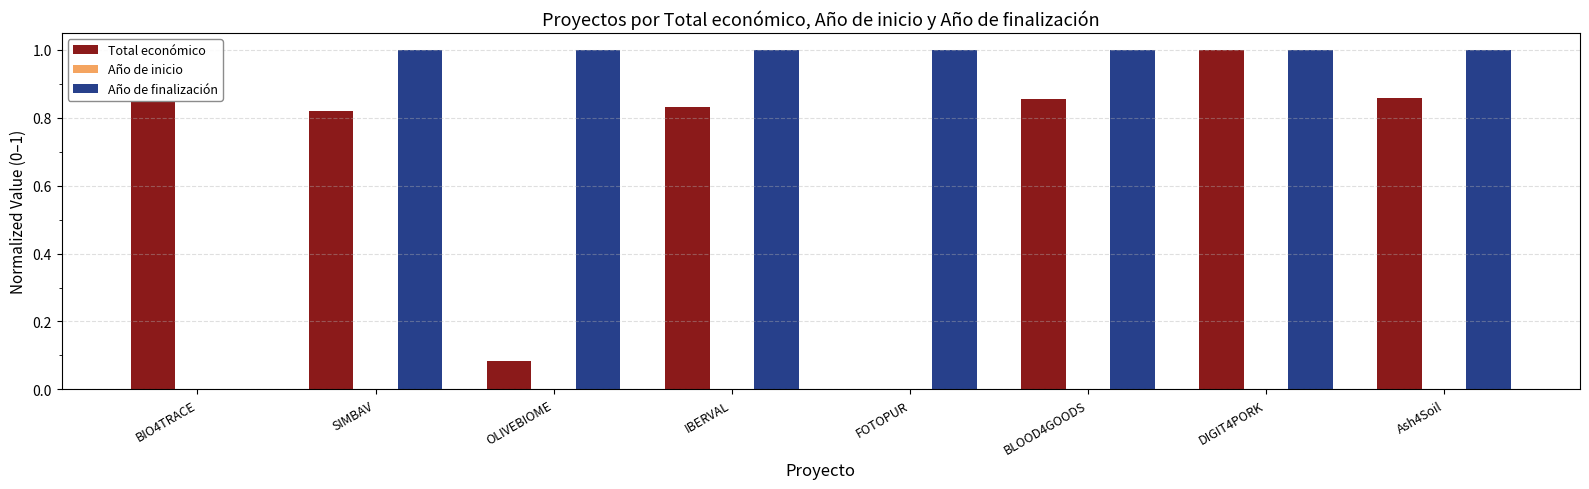

Where is Año de finalización nearest to the value 0?

BIO4TRACE